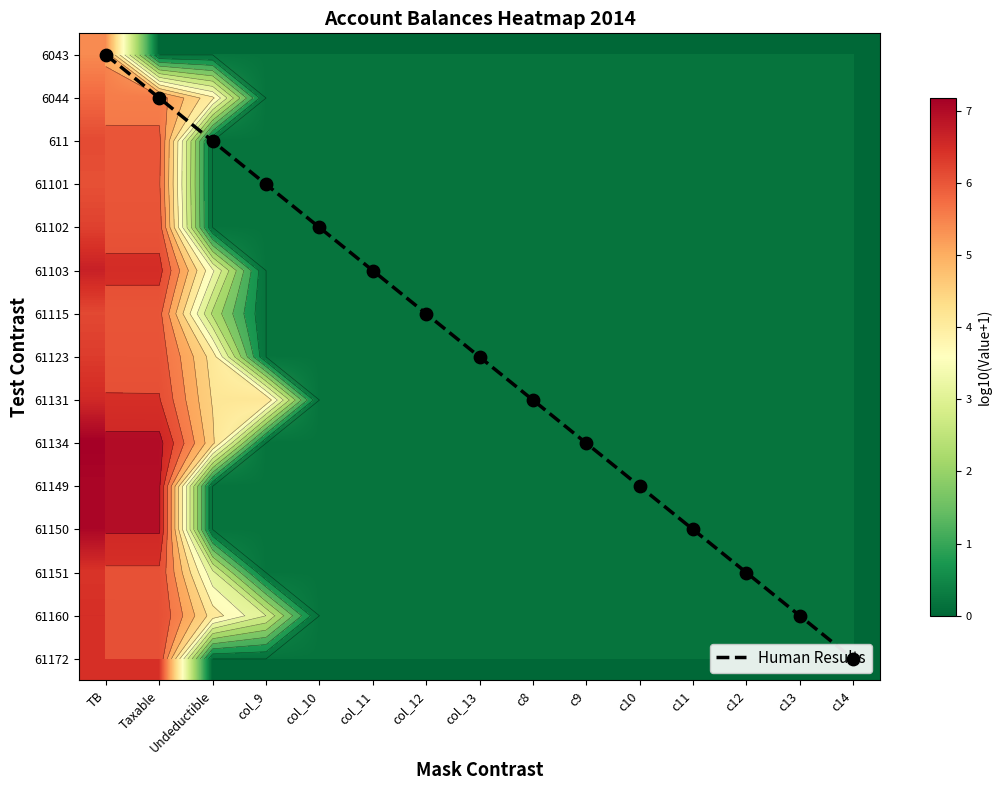

Rank the series at col_11 from lowest to highest value.

6043, 6044, 611, 61101, 61102, 61103, 61115, 61123, 61131, 61134, 61149, 61150, 61151, 61160, 61172, Human Results